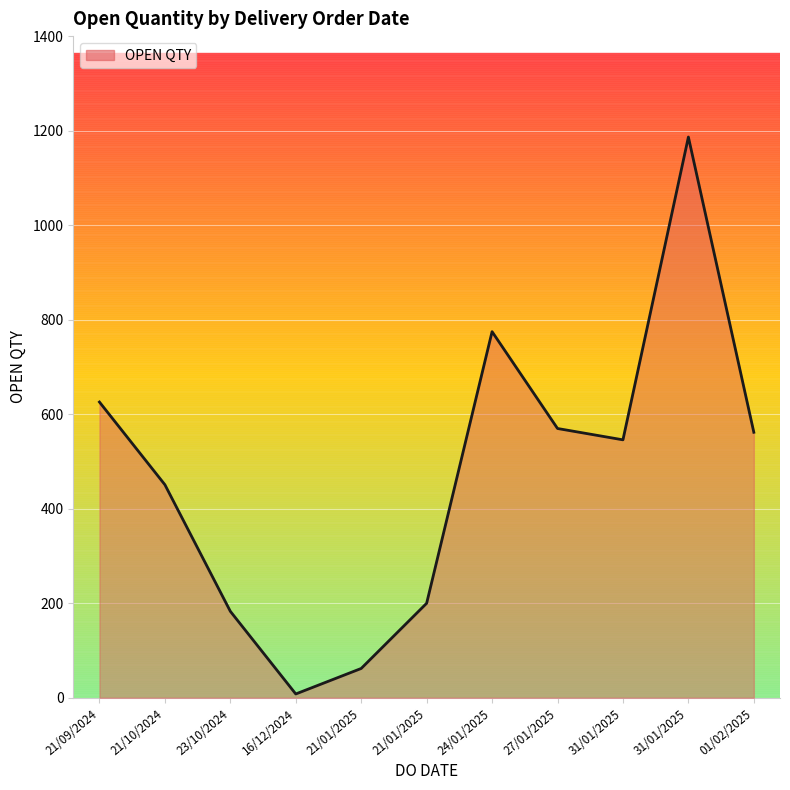

Is it true that the value at 21/10/2024 is 451?

True